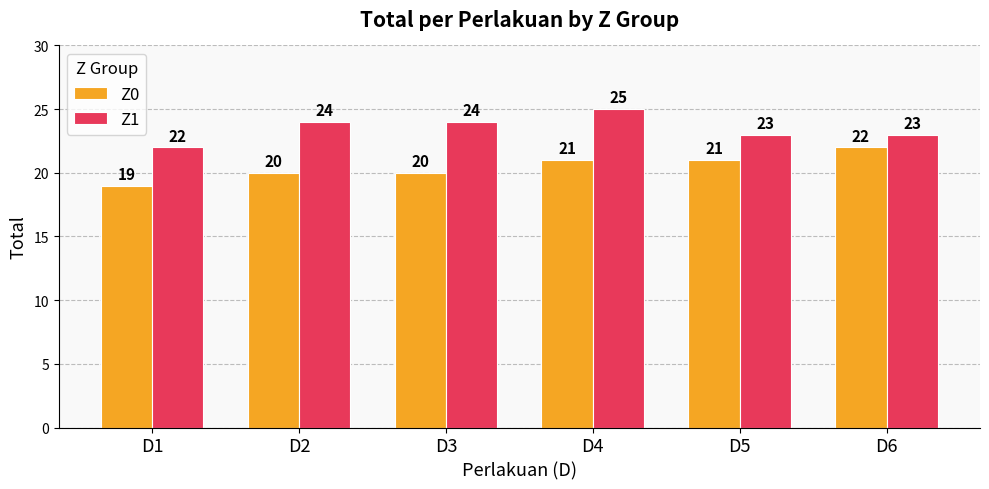

Which series has the largest total across all categories?

Z1